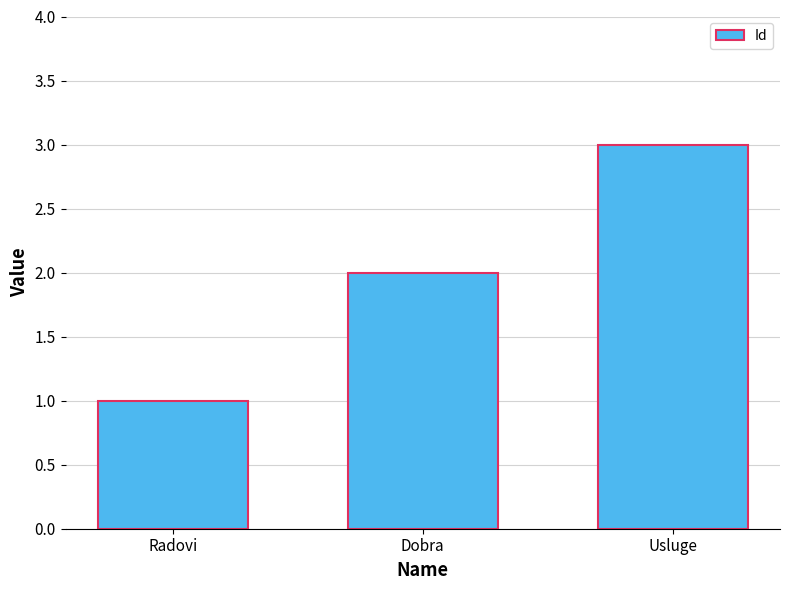

List the labels in order of value, smallest first.

Radovi, Dobra, Usluge